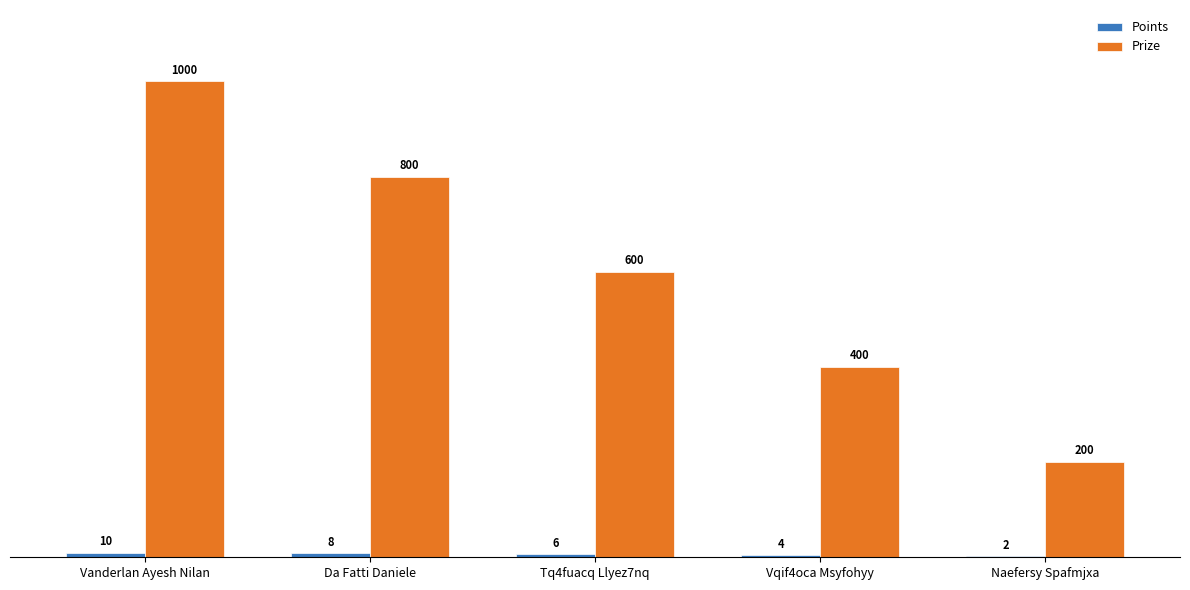

Which category has the highest value across all series?

Vanderlan Ayesh Nilan